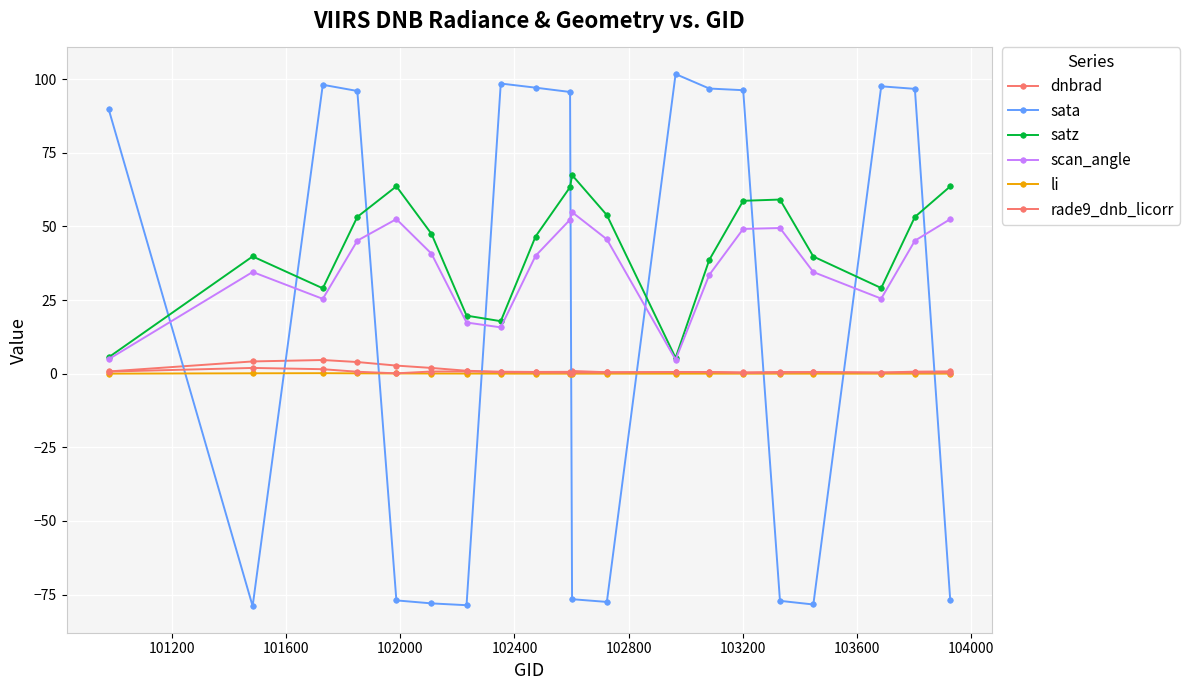

How many data points does each series have?

20